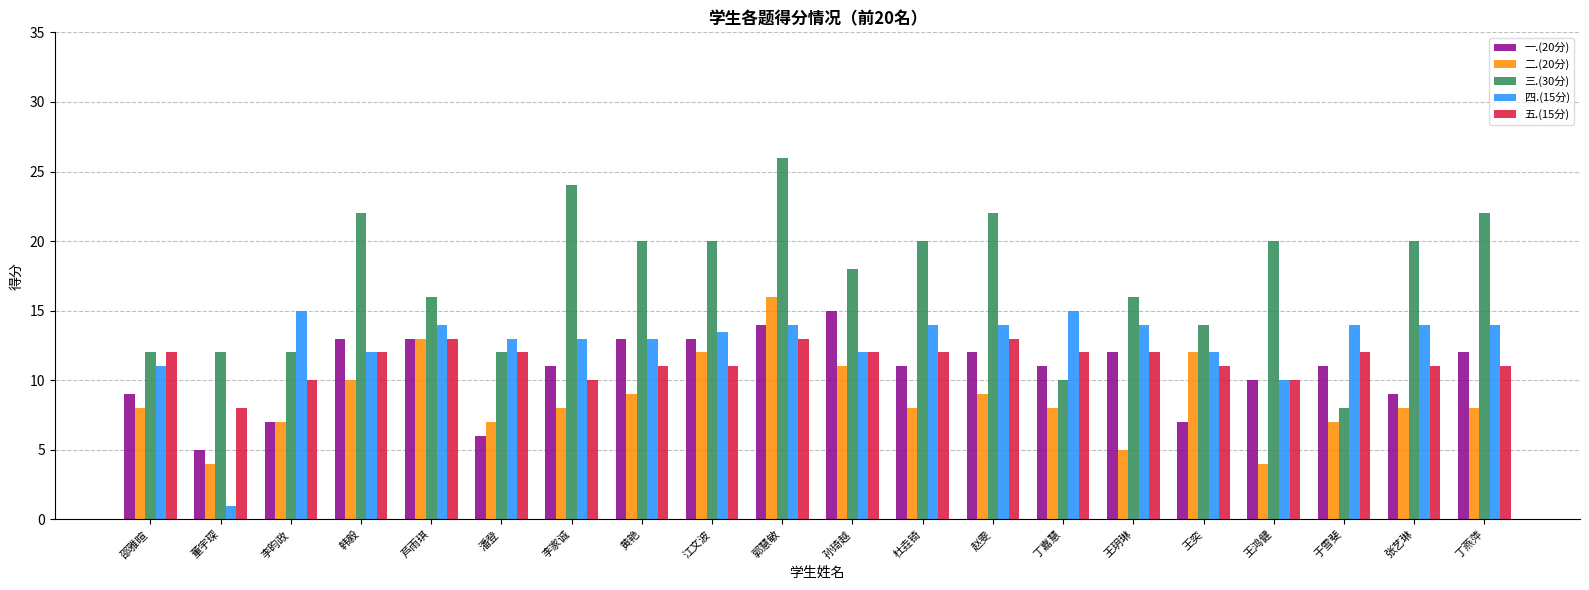

What is the label of the 12th bar from the left?

杜垚锜